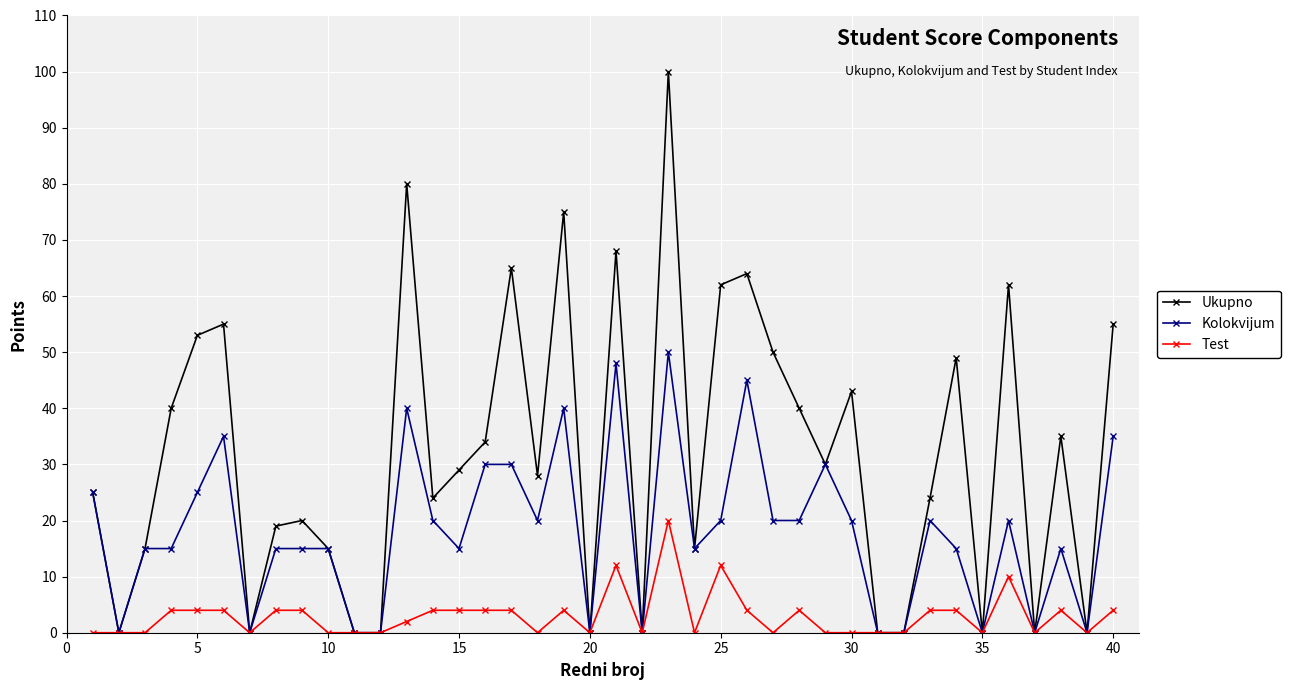

How many data points in Ukupno are less than 29?

20